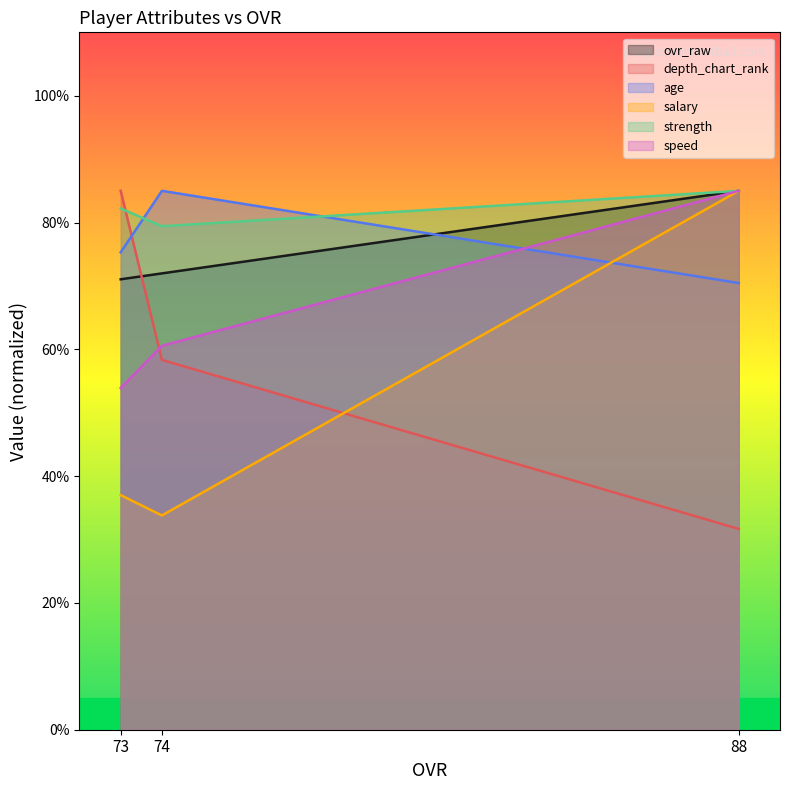

What is the lowest value of the salary series?

33.8